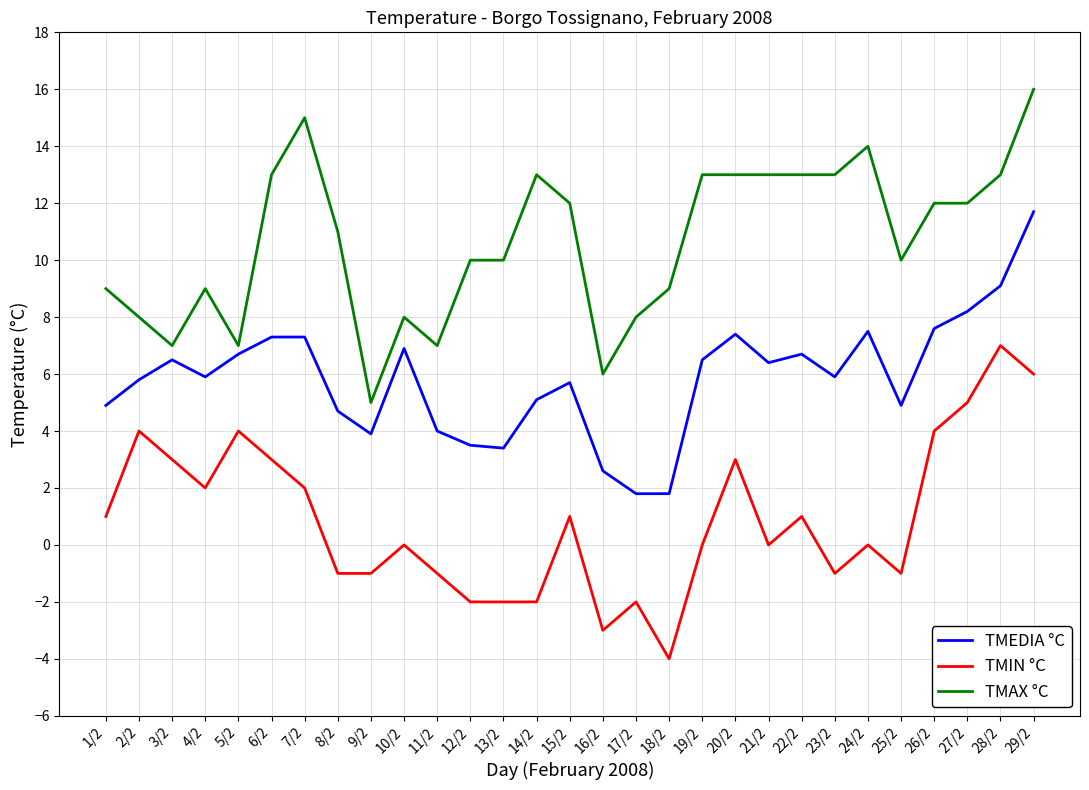

True or false: TMAX °C has more than 2 interior local peaks.

True